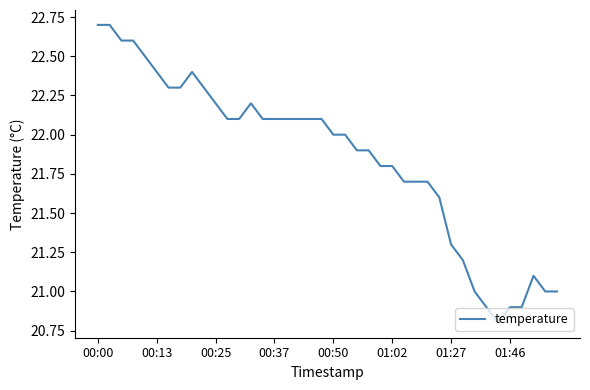

What is the smallest value displayed?

20.8